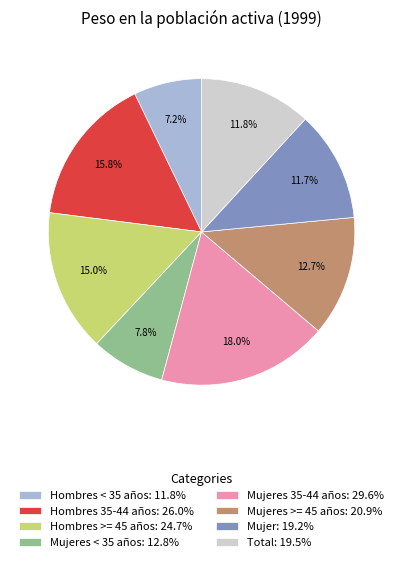

Do Hombres >= 45 años: 24.7% and Mujeres 35-44 años: 29.6% together represent more than half of the pie?

No